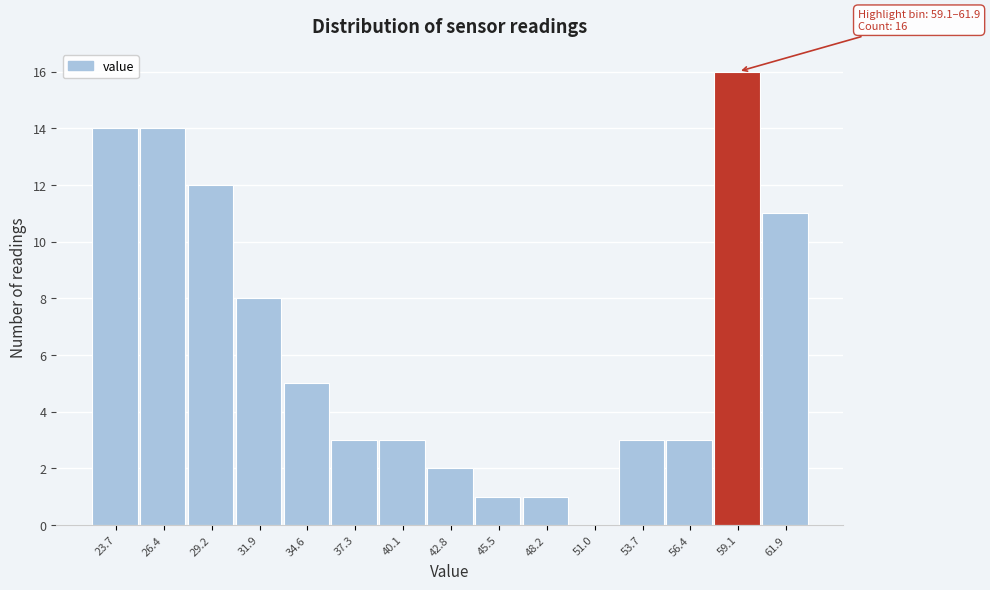

Reading left to right, list all the values displayed in this chart.

23.7=14	26.4=14	29.2=12	31.9=8	34.6=5	37.3=3	40.1=3	42.8=2	45.5=1	48.2=1	51.0=0	53.7=3	56.4=3	59.1=16	61.9=11